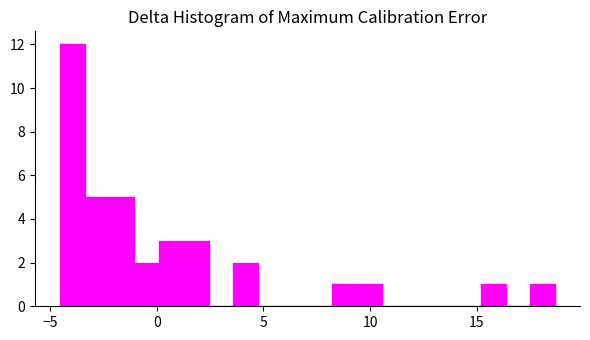

Read against the x-axis, roughly where is the centre of the tallest bar?

-4.0